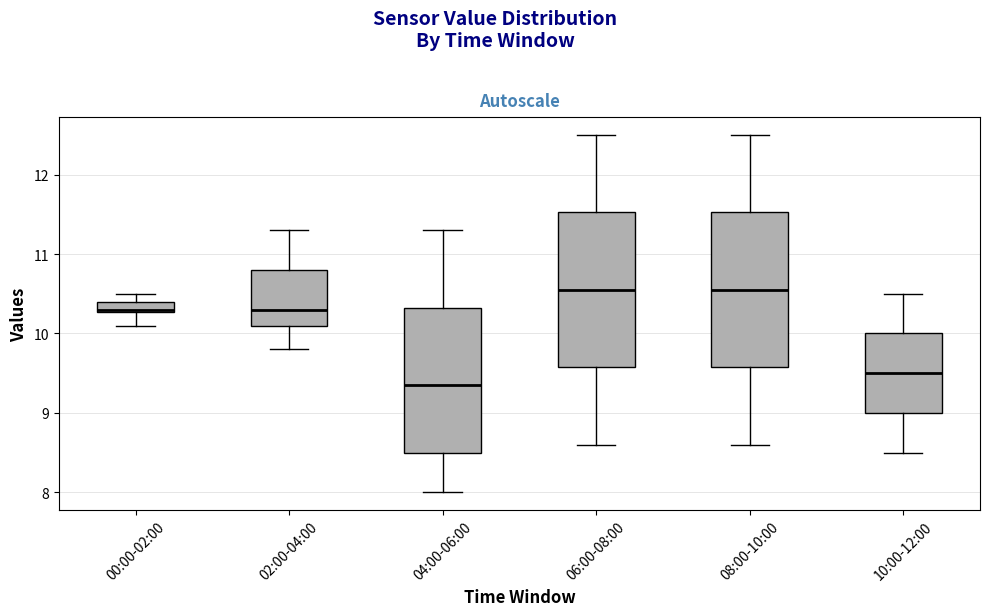

Where is the lower edge of the box for 08:00-10:00 on the y-axis? The values are not printed on the chart, so give them approximately, as read against the axis.

9.6